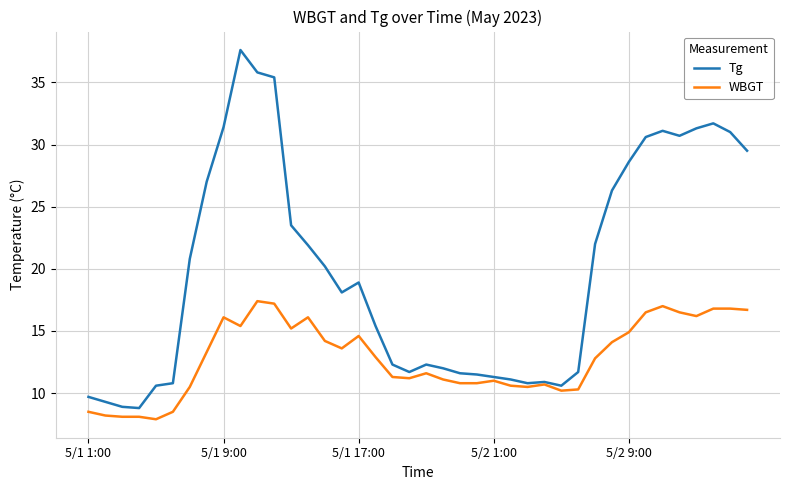

What is the maximum value for WBGT?

17.4